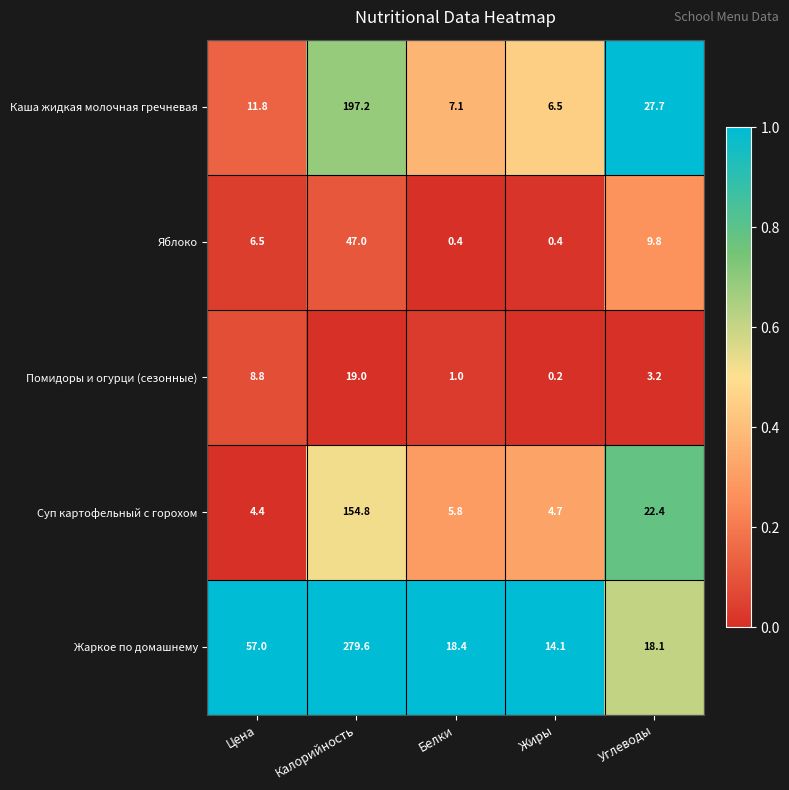

Which category has the highest value across all series?

Калорийность